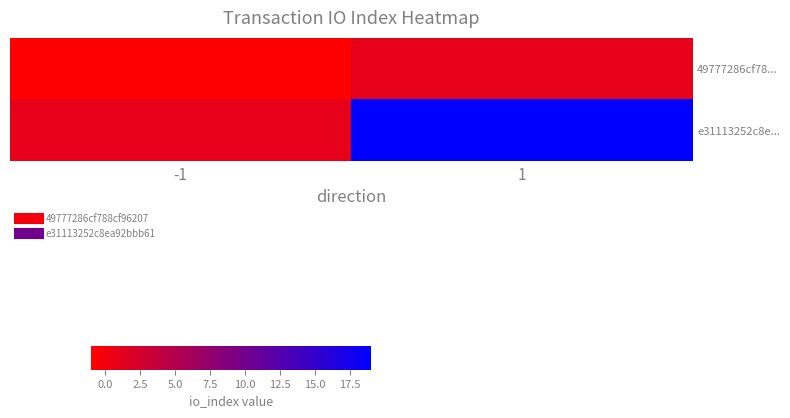

Count the number of categories in the chart.

2